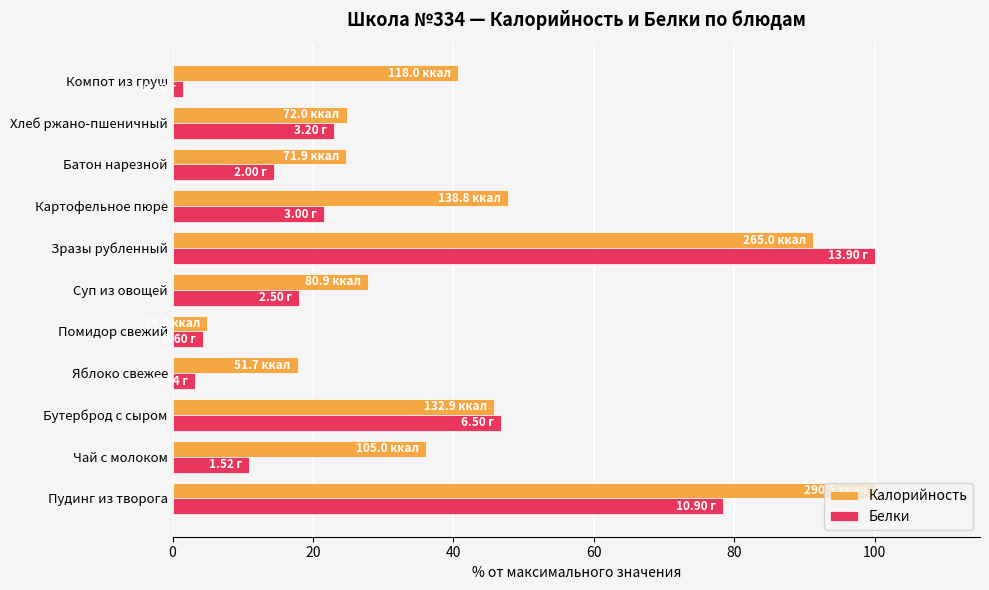

At which label is Калорийность closest to 52?

Картофельное пюре